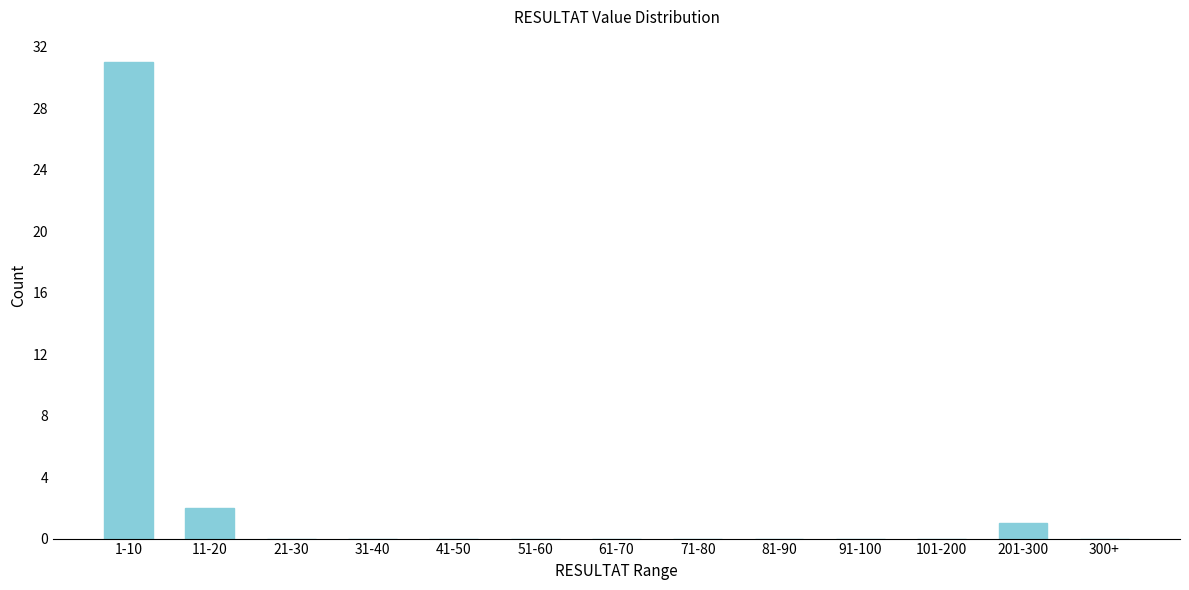

Reading right to left, transcribe all the data shown in this chart.

300+=0	201-300=1	101-200=0	91-100=0	81-90=0	71-80=0	61-70=0	51-60=0	41-50=0	31-40=0	21-30=0	11-20=2	1-10=31